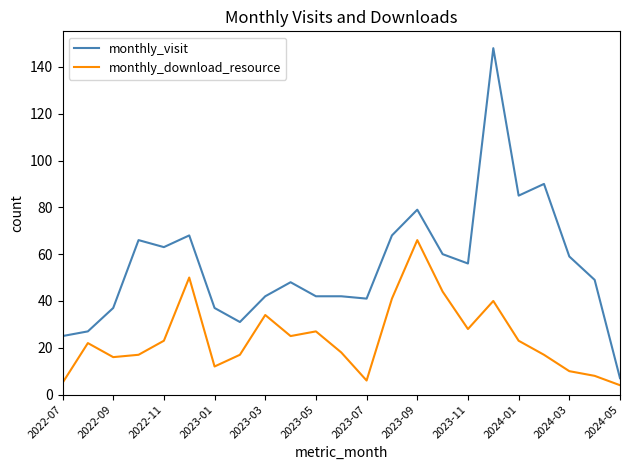

Which series has the largest range (max minus min)?

monthly_visit